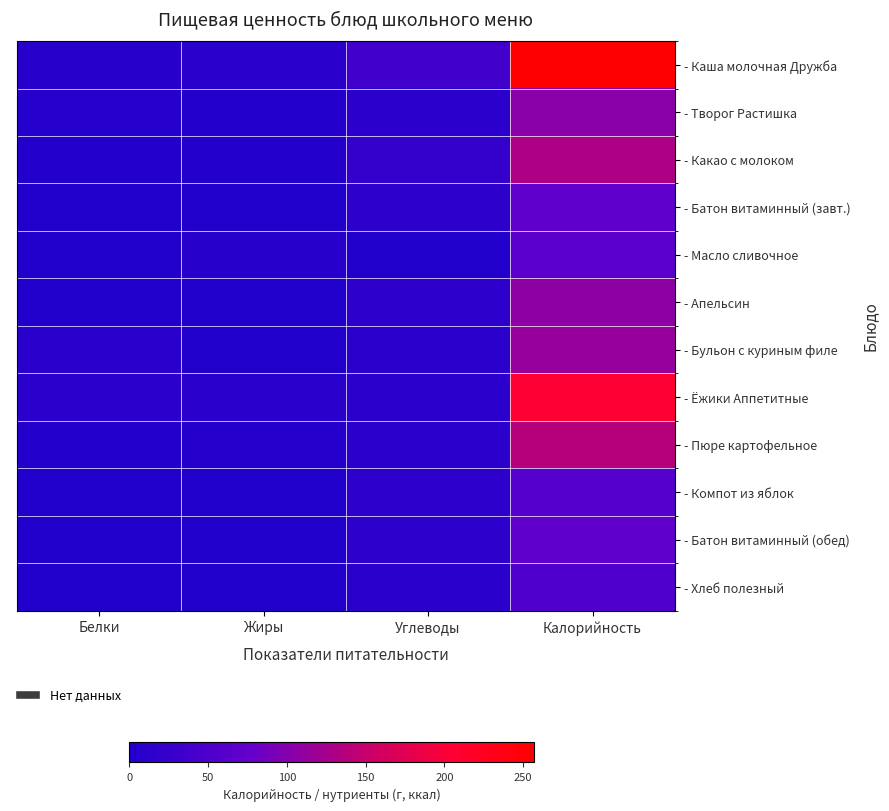

How many distinct data groups are displayed?

12